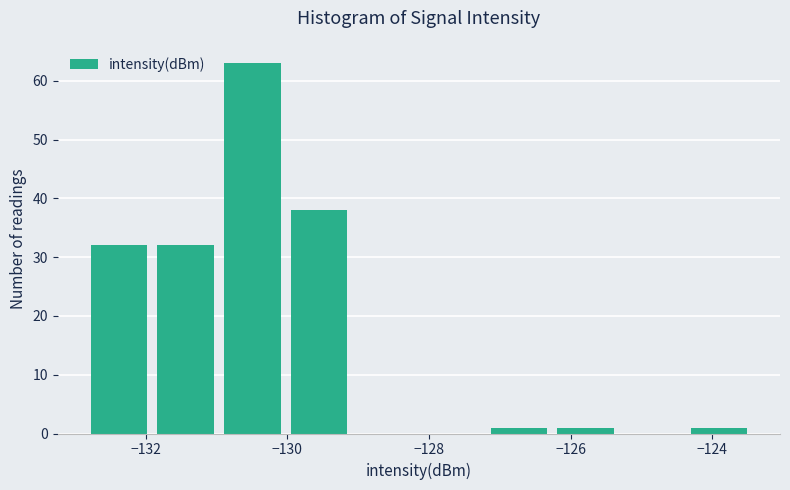

Reading left to right, list every bar in this chart as the range it spans on the x-axis followed by its height. Neither the bar edges nor the heights are printed on the chart, so give them approximately, as read against the axes.

-132.8 to -132.0: 32
-132.0 to -131.0: 32
-131.0 to -130.0: 63
-130.0 to -129.0: 38
-129.0 to -128.2: 0
-128.2 to -127.2: 0
-127.2 to -126.2: 1
-126.2 to -125.4: 1
-125.4 to -124.4: 0
-124.4 to -123.4: 1